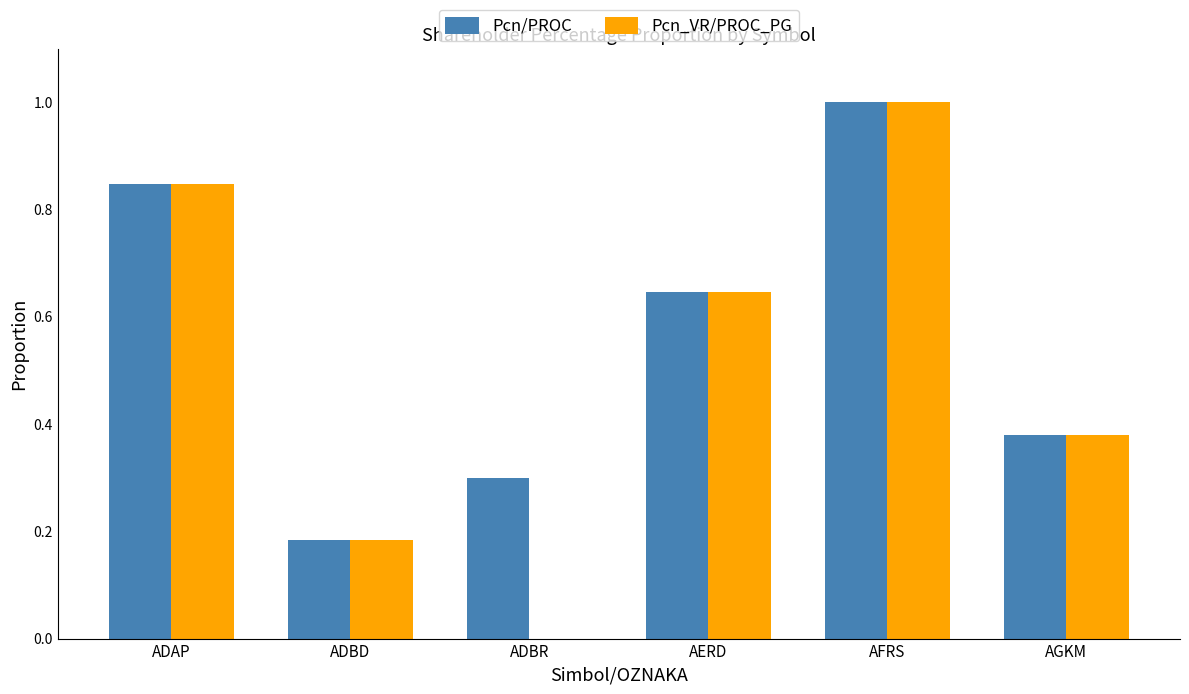

The value of Pcn_VR/PROC_PG at ADAP is 0.5. True or false?

False